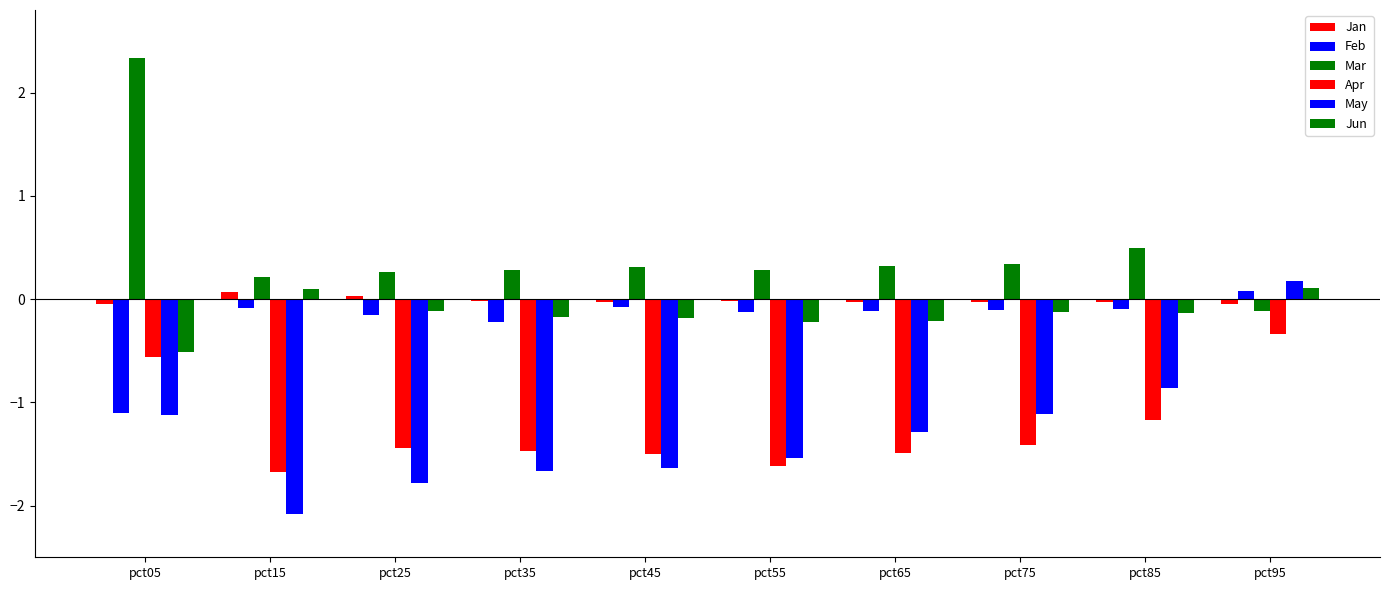

How many groups of bars are there?

10